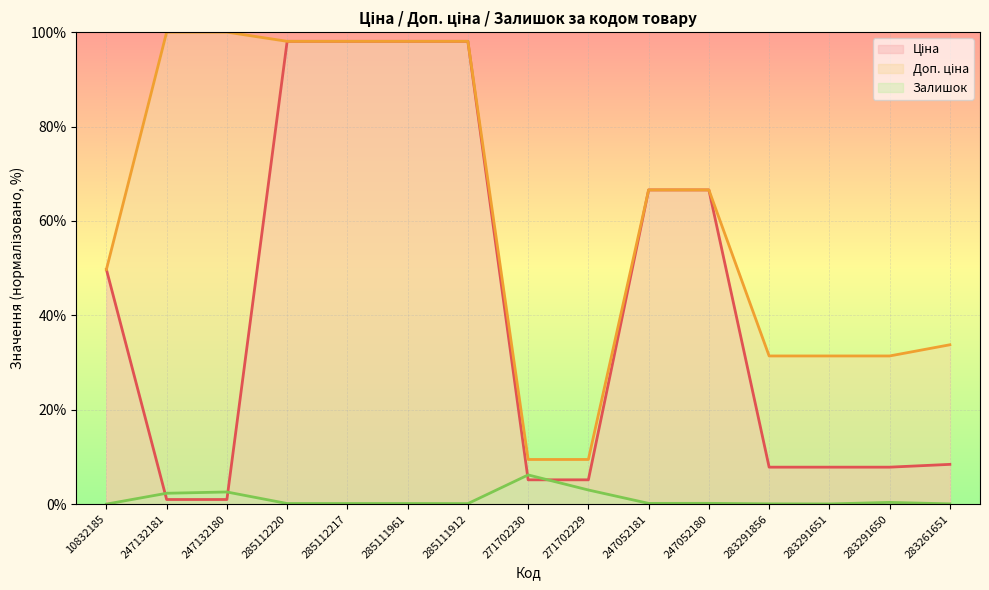

What is the average value of the Залишок series?

1.0